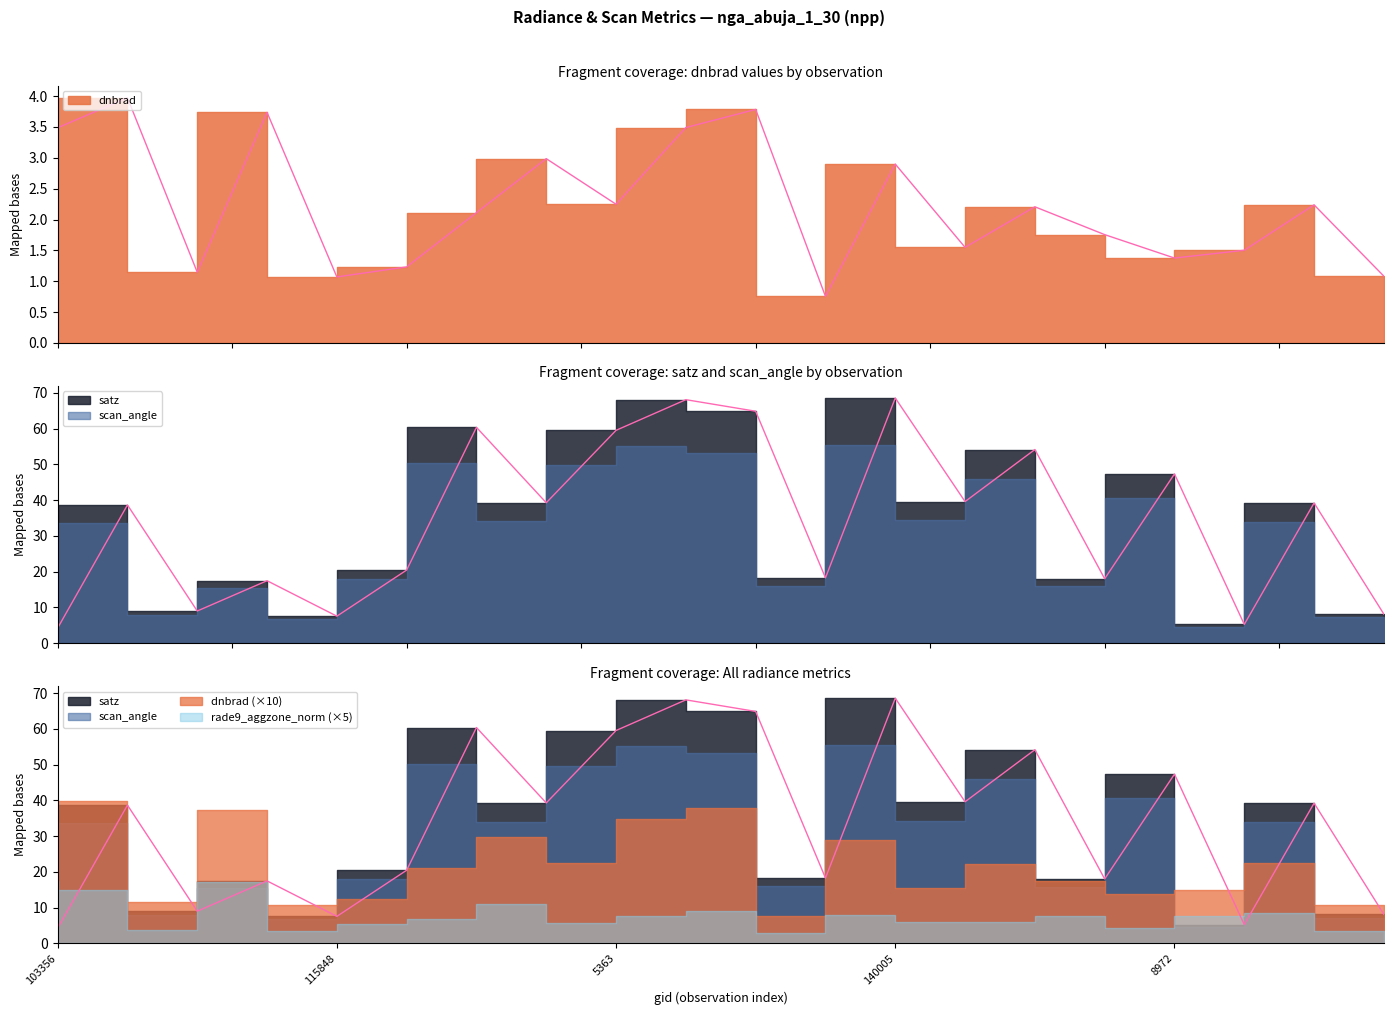

How many interior local peaks does the dnbrad series have?

7